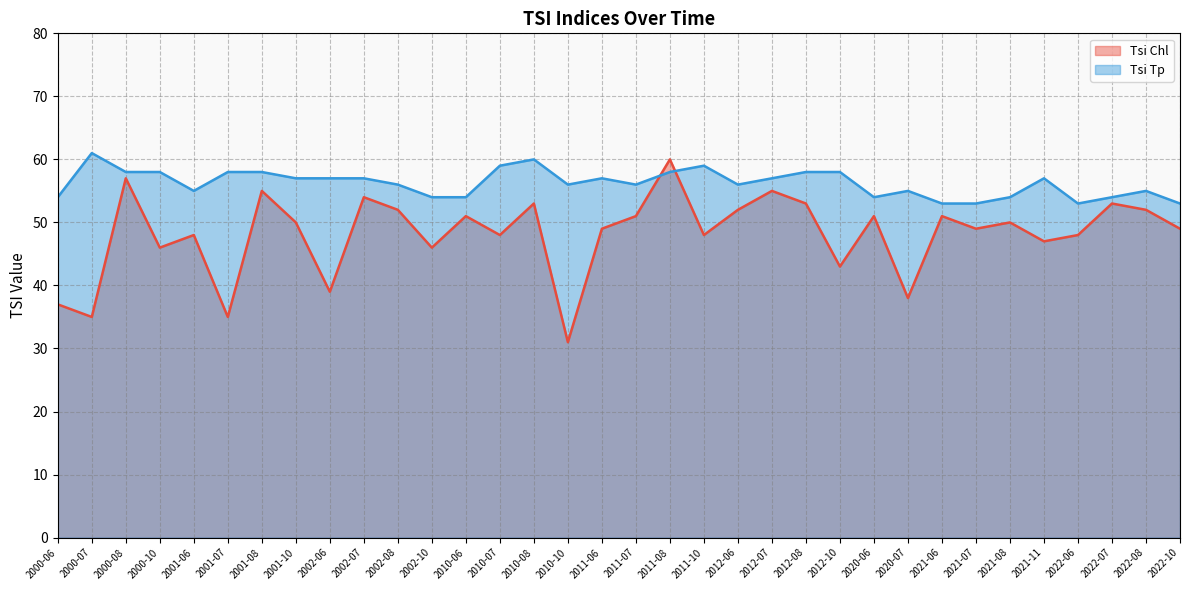

At which category is the sum across all series the highest?

2011-08